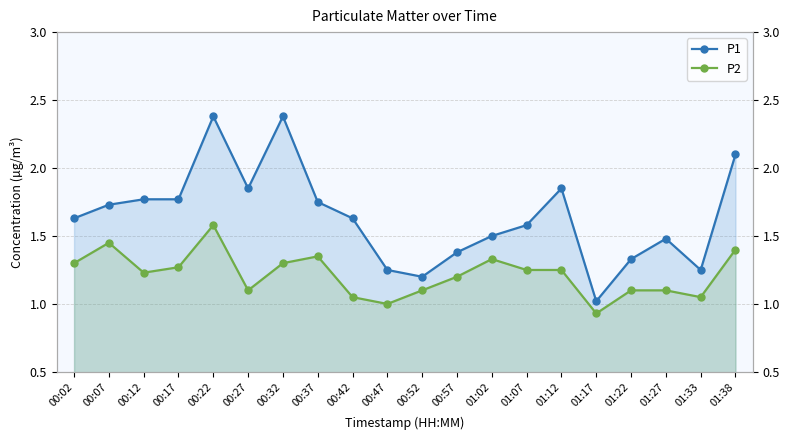

The P1 series shows 2.4 at 00:32. True or false?

True